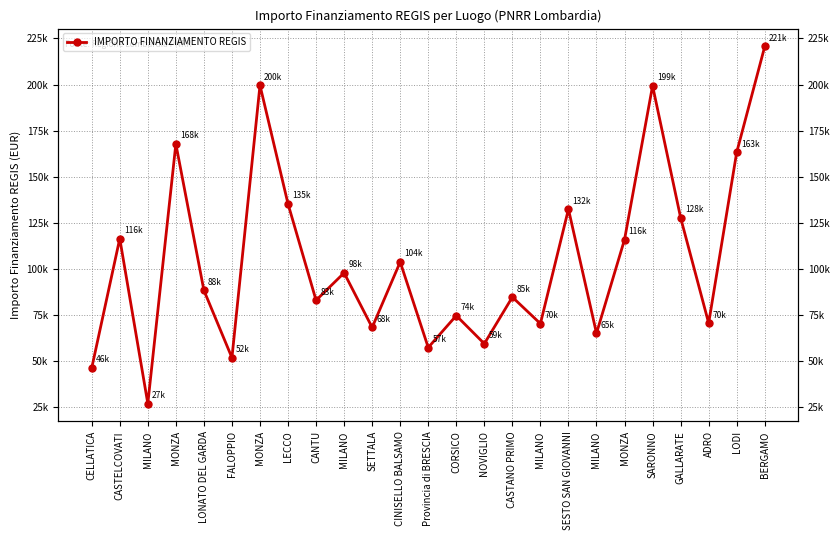

What is the label of the 9th point from the right?

MILANO